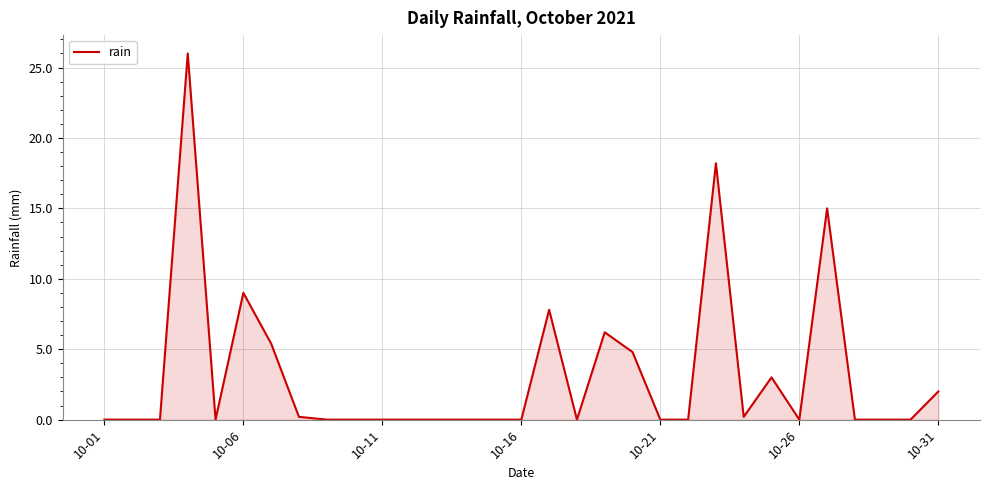

What is the difference between the maximum and minimum values?

26.0